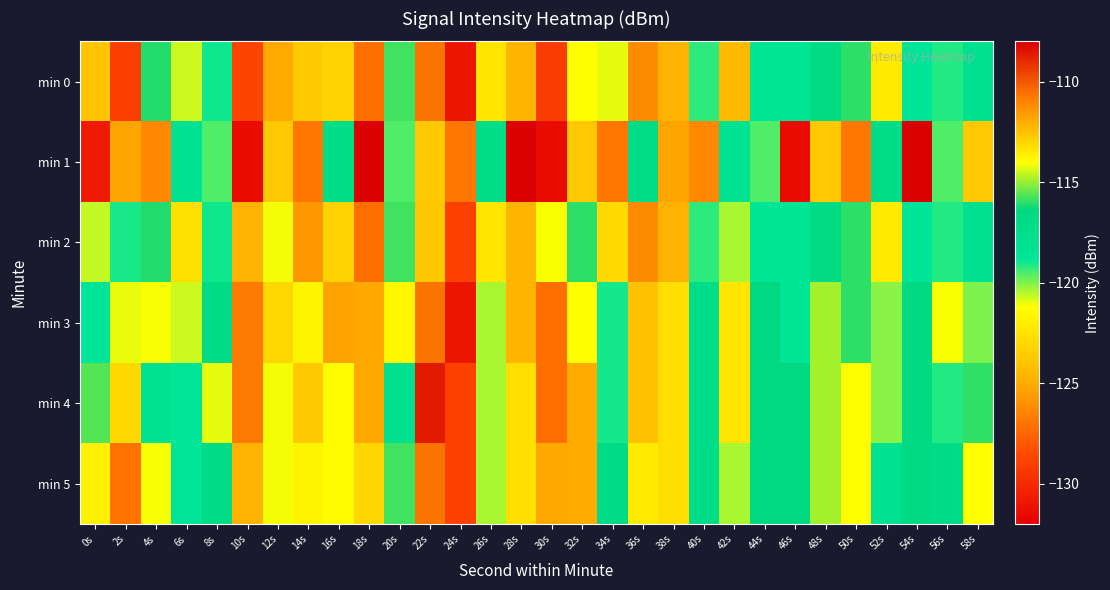

Rank the series by their maximum value, from lowest to highest.

min 2, min 0, min 3, min 5, min 4, min 1